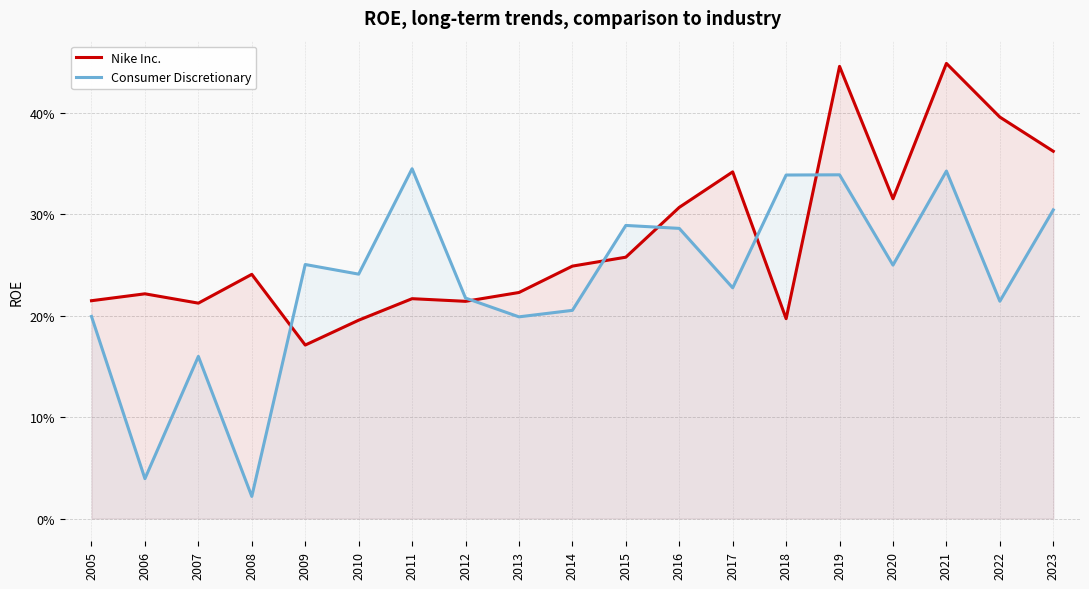

What is the approximate value of Nike Inc. at 2013?

0.2